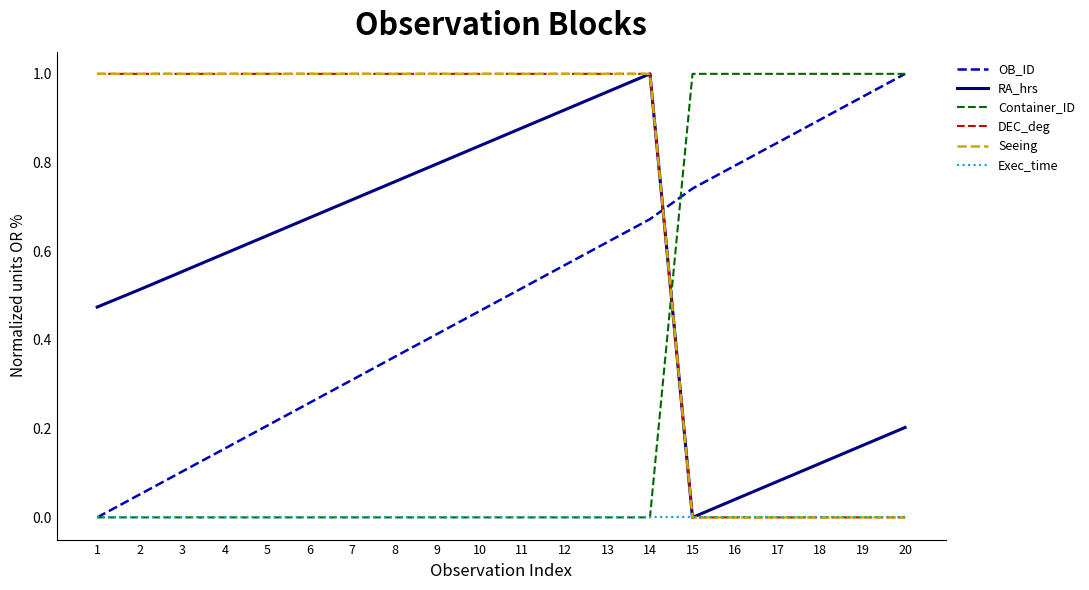

Is the value of RA_hrs at 14 greater than the value of Container_ID at 10?

Yes